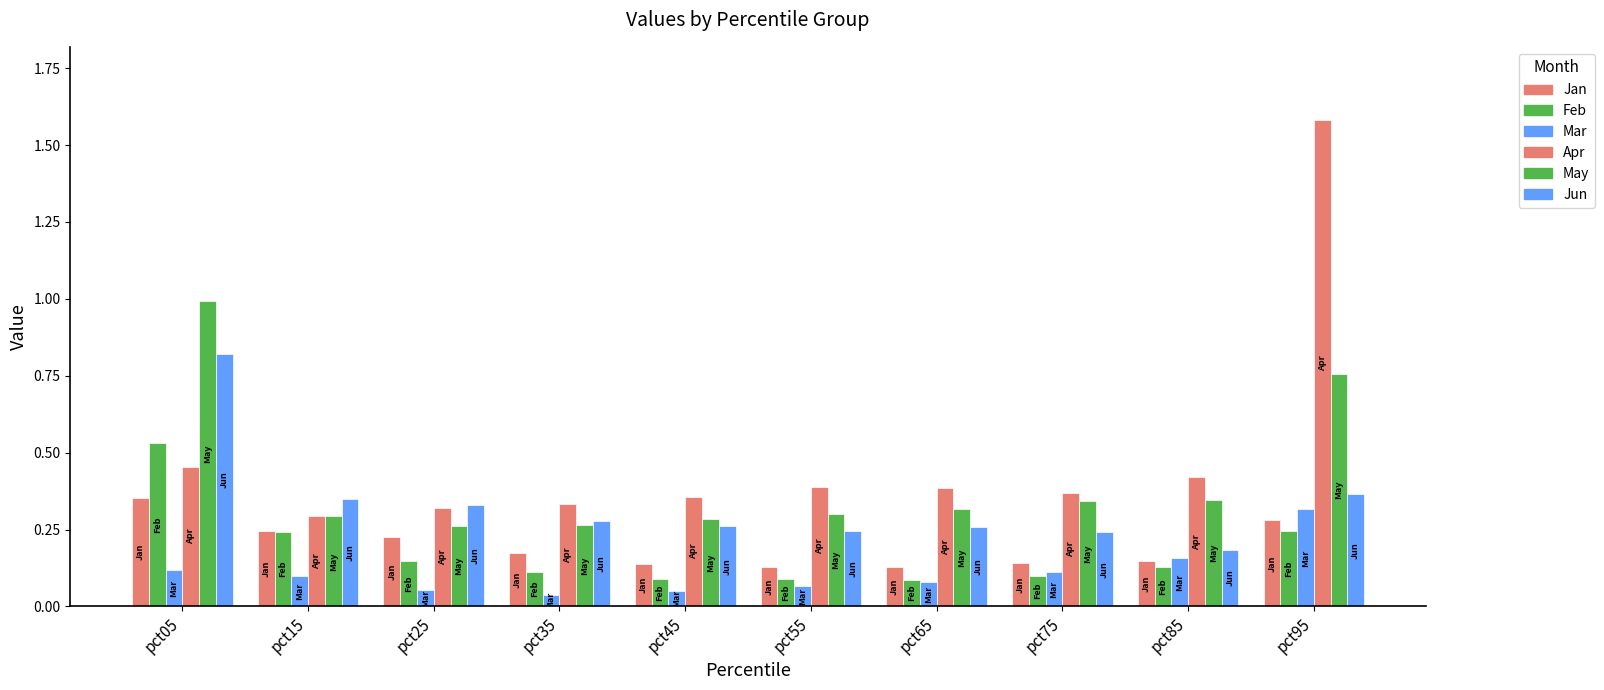

At which category does the chart reach its minimum across all series?

pct35